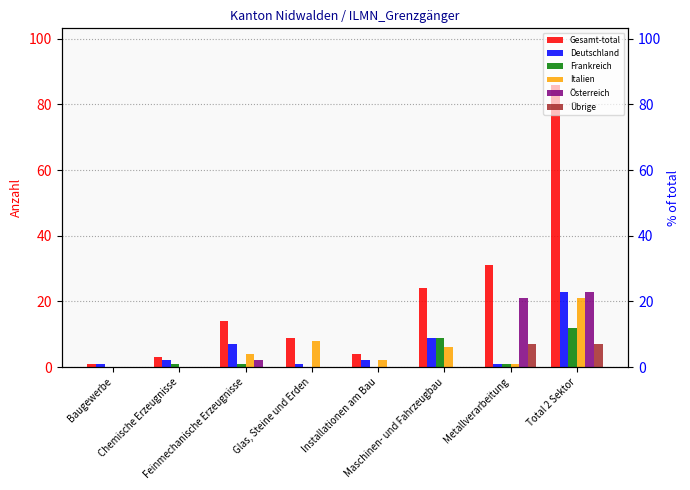

Which category has the highest value across all series?

Total 2 Sektor